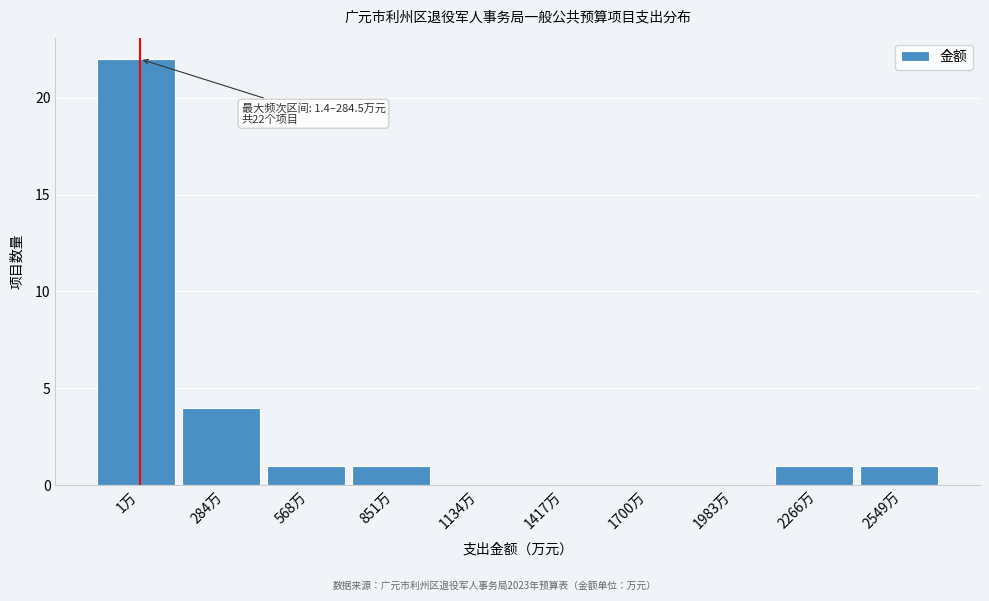

Reading left to right, transcribe all the data shown in this chart.

1万=22	284万=4	568万=1	851万=1	1134万=0	1417万=0	1700万=0	1983万=0	2266万=1	2549万=1